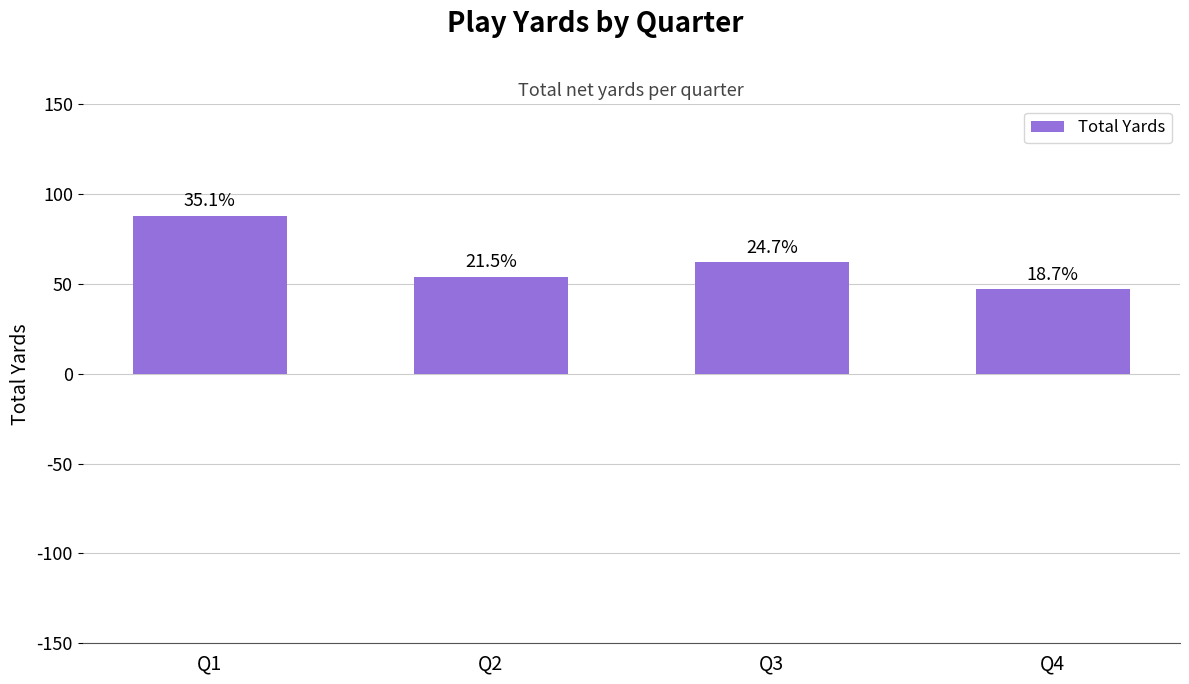

Are the bars horizontal?

No